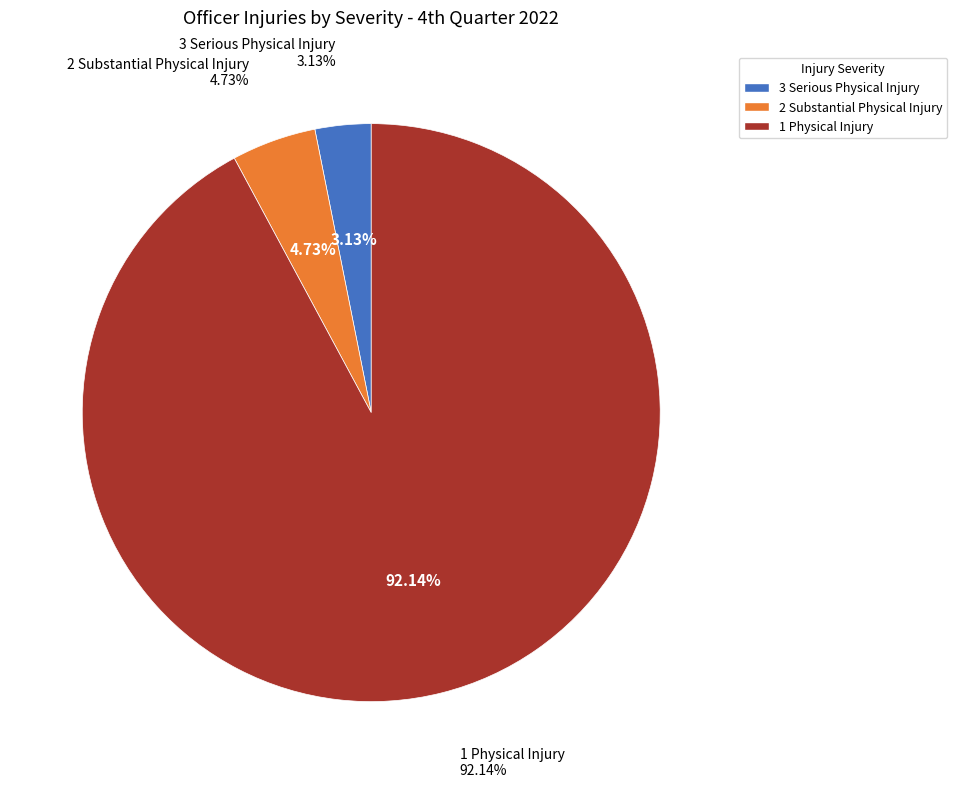

Approximately how many times larger is the value at 2 Substantial Physical Injury compared to 1 Physical Injury?

0.1